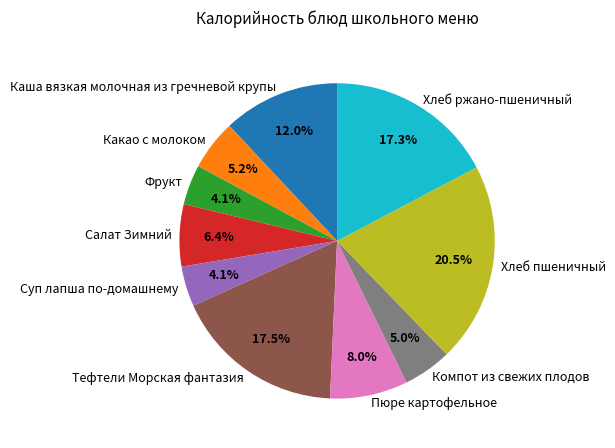

Is there a majority slice in this chart?

No